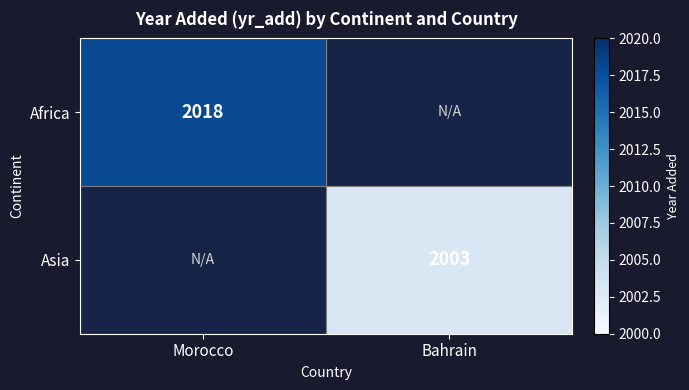

True or false: Asia has a value of 2980 at Bahrain.

False